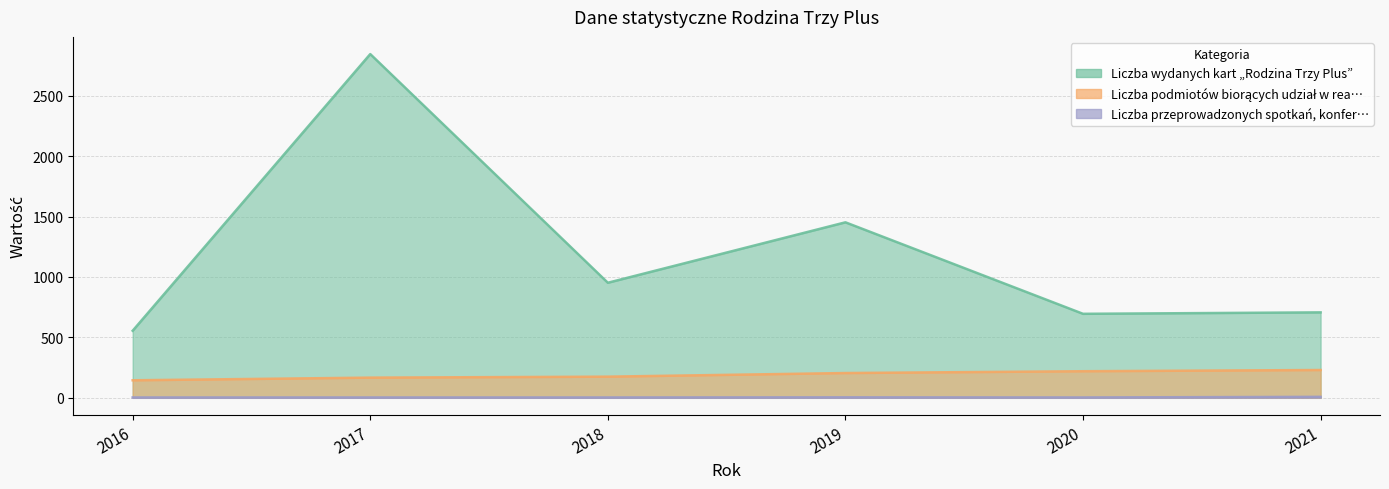

What is the sum of all Liczba przeprowadzonych spotkań, konfer… values?

24